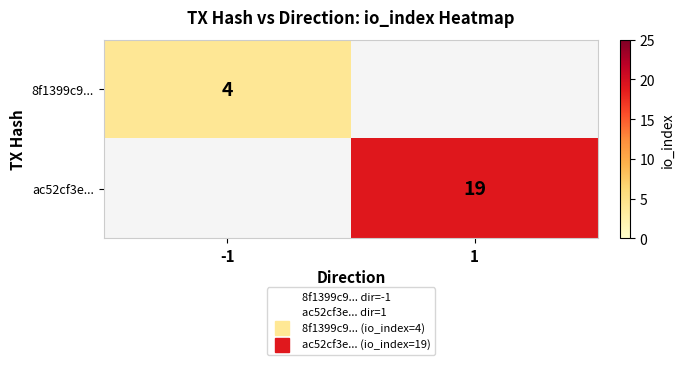

At which label is 8f1399c9... closest to 4?

-1